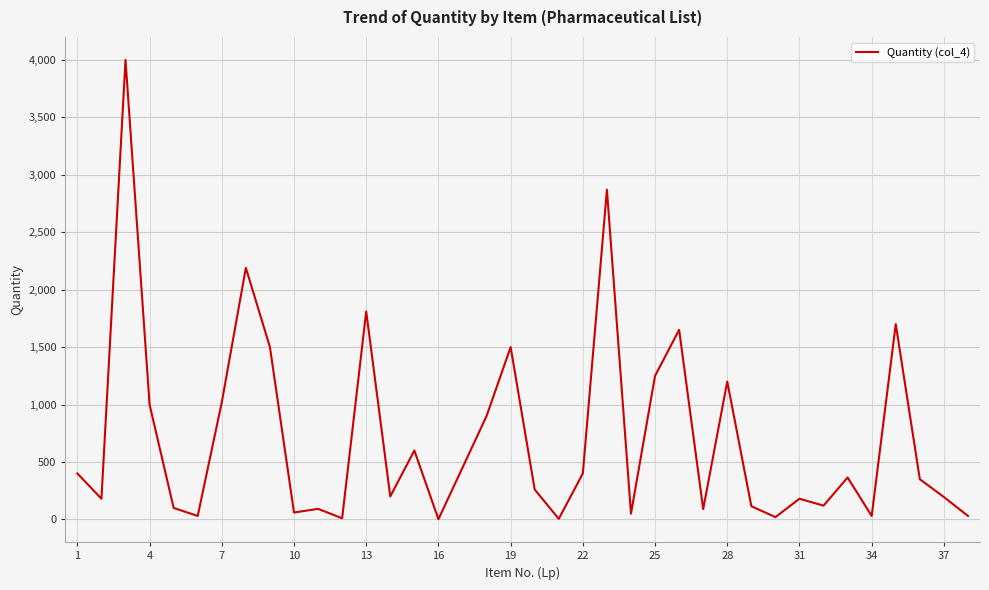

What is the average value?

709